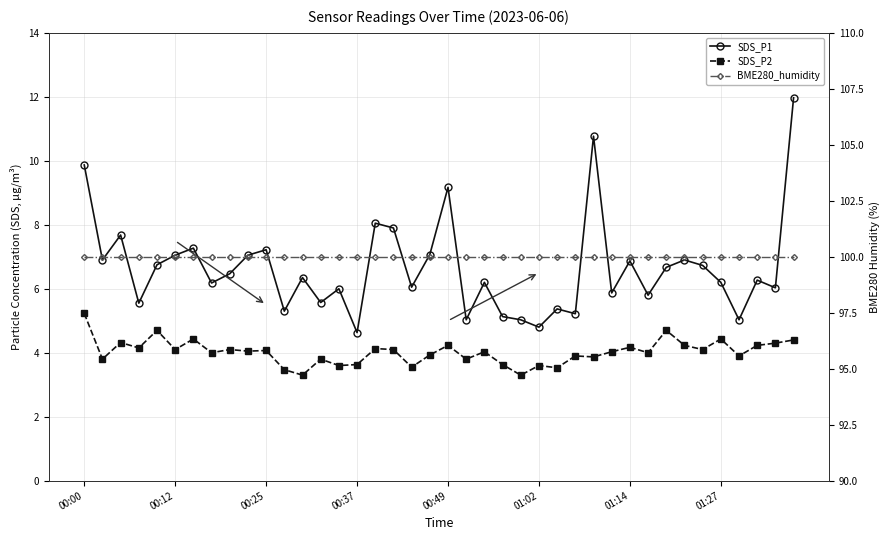

Is the value of SDS_P1 at 01:02 greater than the value of SDS_P2 at 33?

Yes